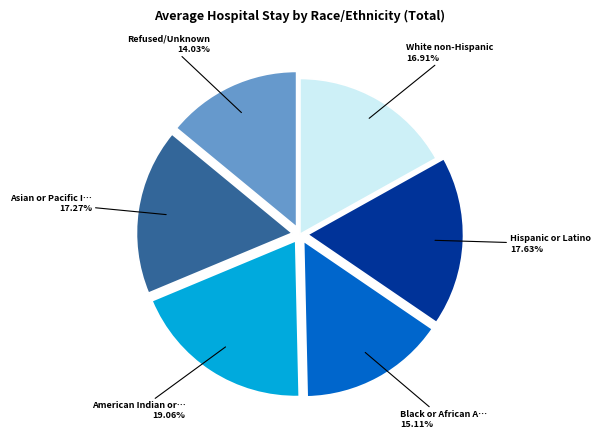

Does any single category account for the majority?

No